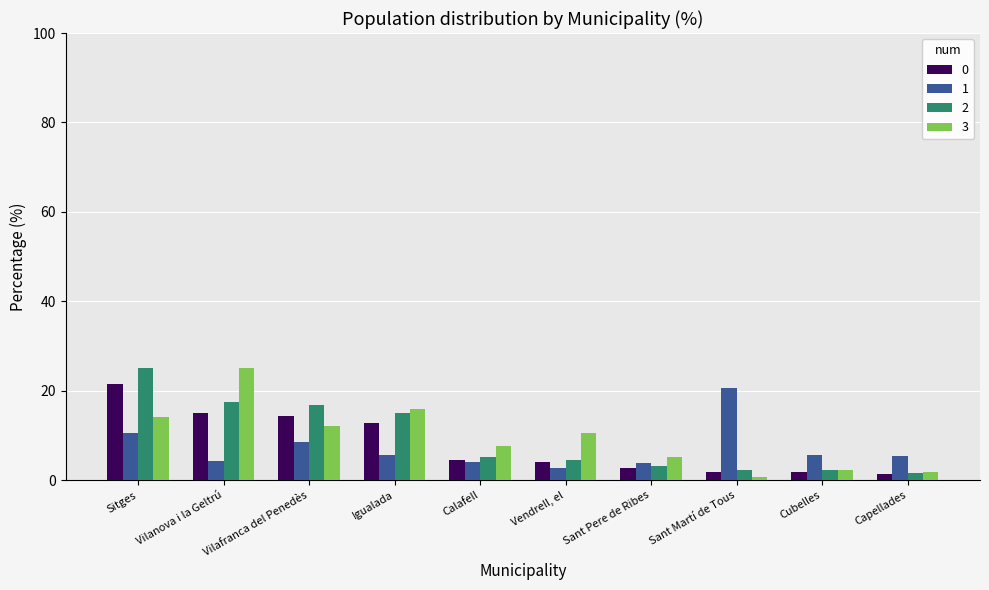

At which category is the sum across all series the highest?

Sitges